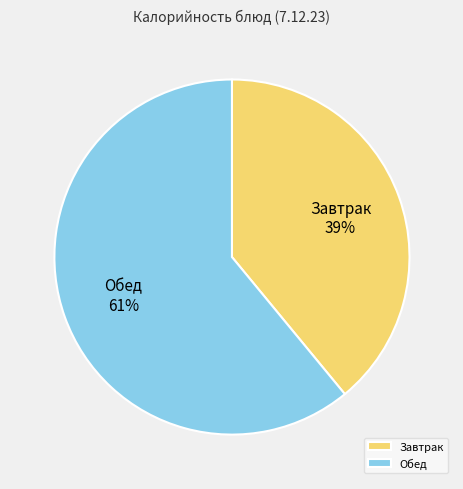

What is the majority slice?

Обед